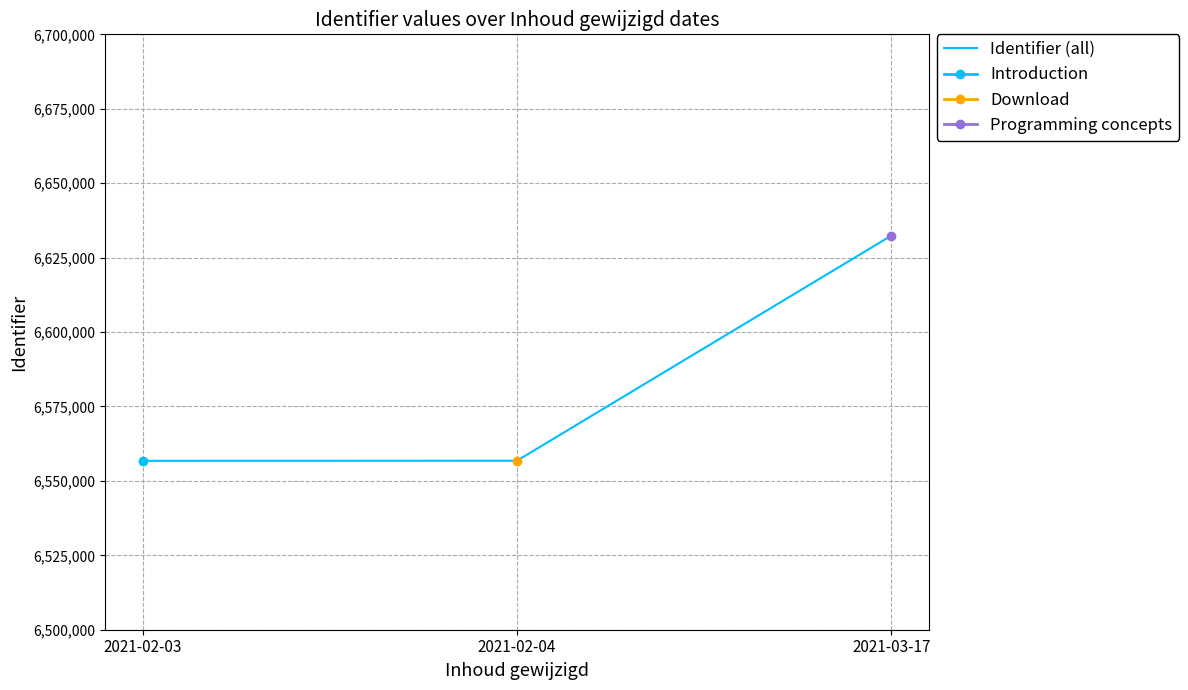

Which has a higher value, 2021-02-03 or 2021-02-04?

2021-02-04